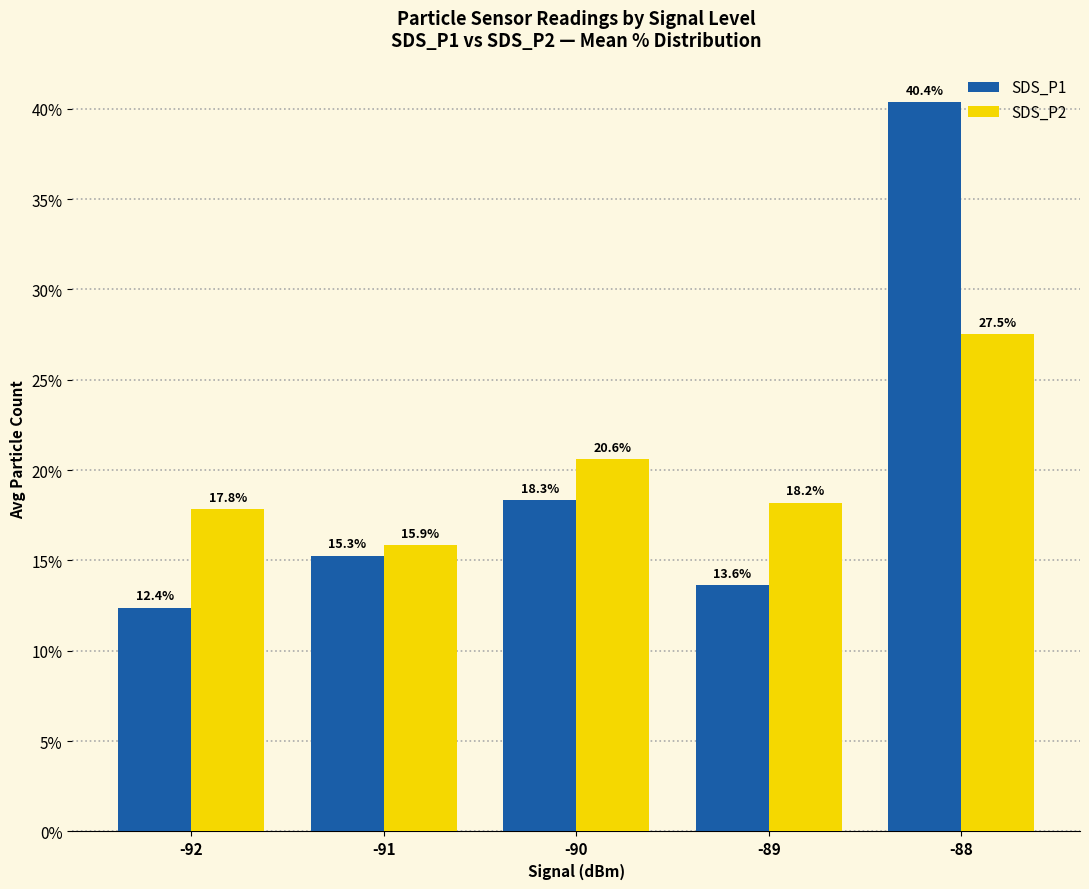

At which category does the chart reach its peak across all series?

-88